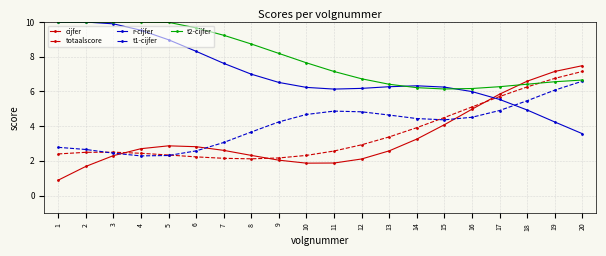

True or false: t1-cijfer has more than 0 interior local peaks.

True